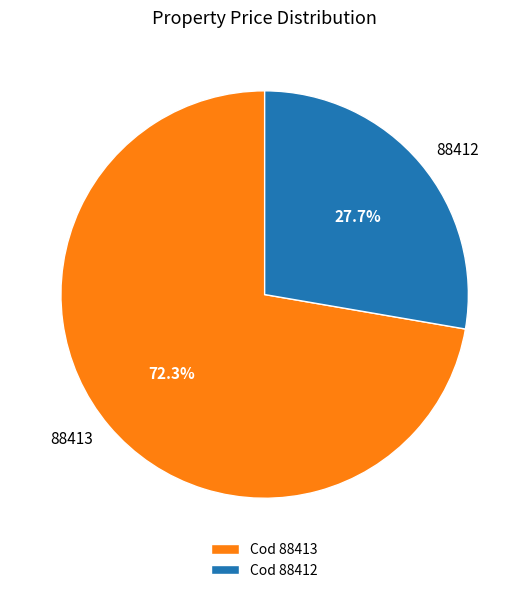

How many segments does this pie chart have?

2